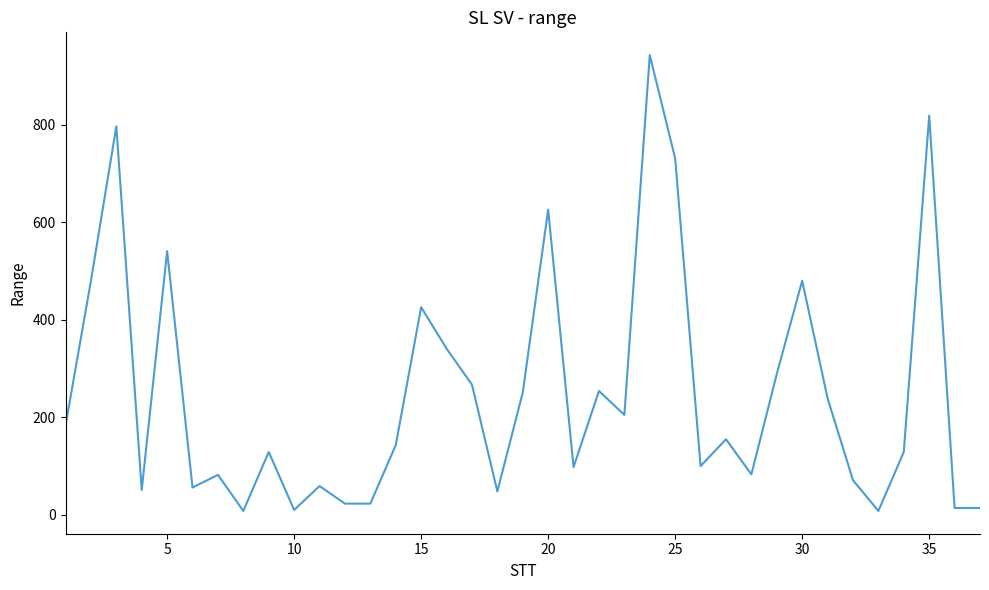

What is the difference between the maximum and minimum values?

935